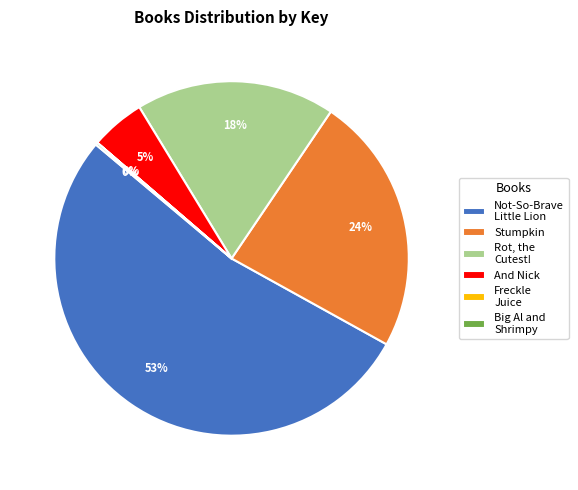

The Rot, the Cutest! slice represents 12% of the pie. True or false?

False